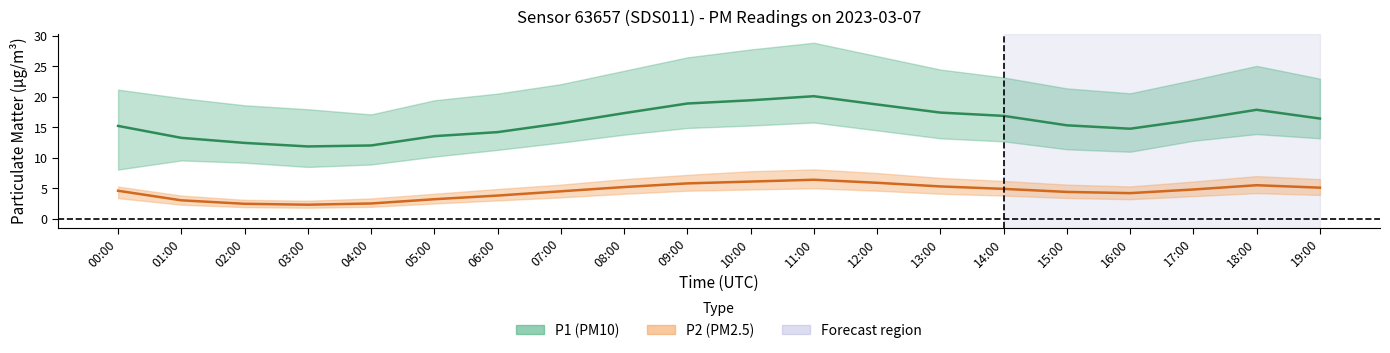

Which category has the lowest value in the P2 (PM2.5) series?

03:00